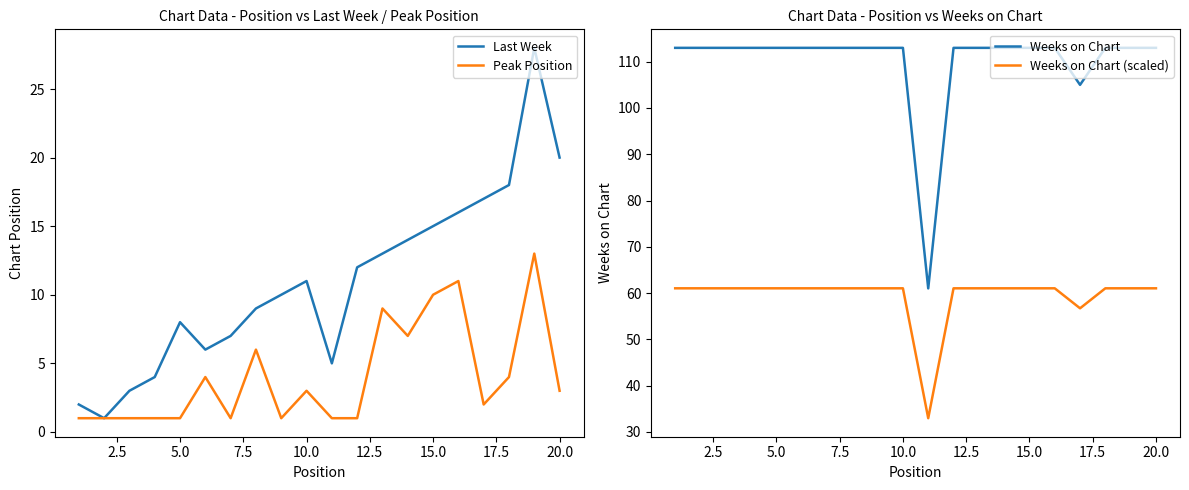

True or false: Weeks on Chart and Last Week intersect in this chart.

False